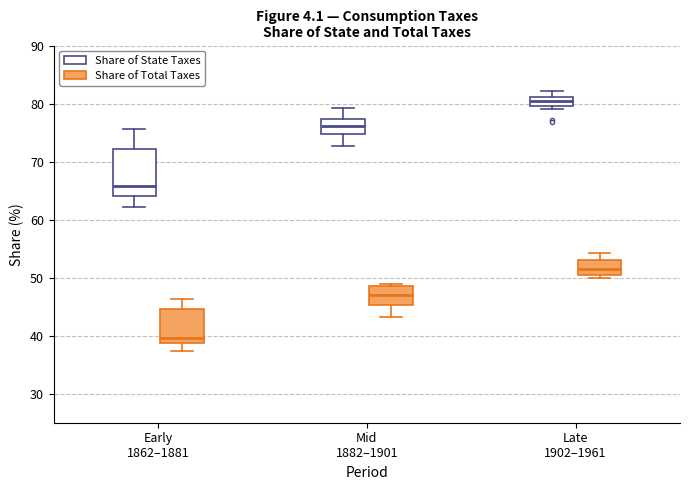

Comparing the boxes themselves (not the whiskers), which one is the tallest?

Early 1862–1881 (Share of State Taxes)